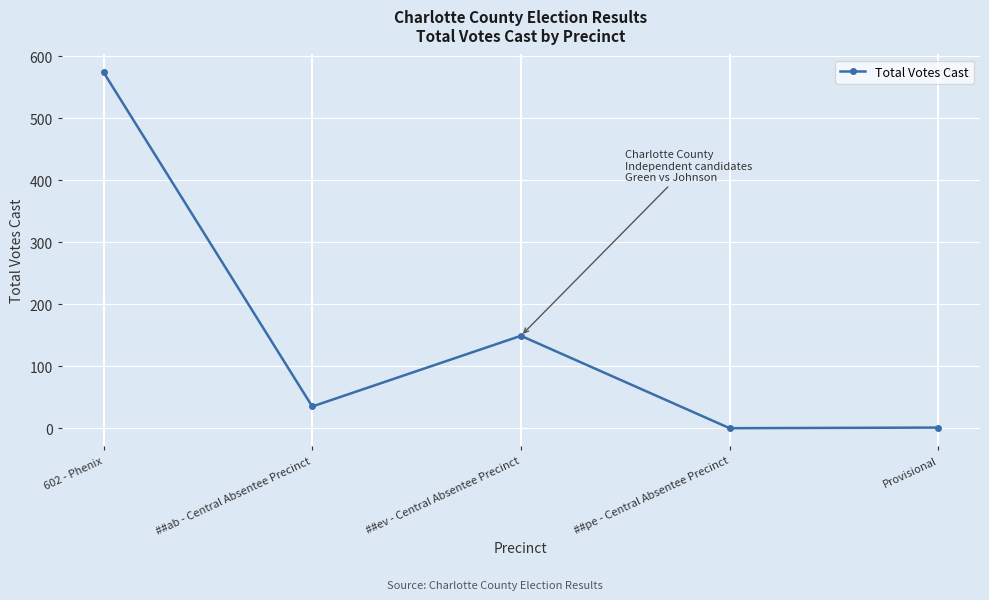

At which category does the data reach its first local peak?

##ev - Central Absentee Precinct